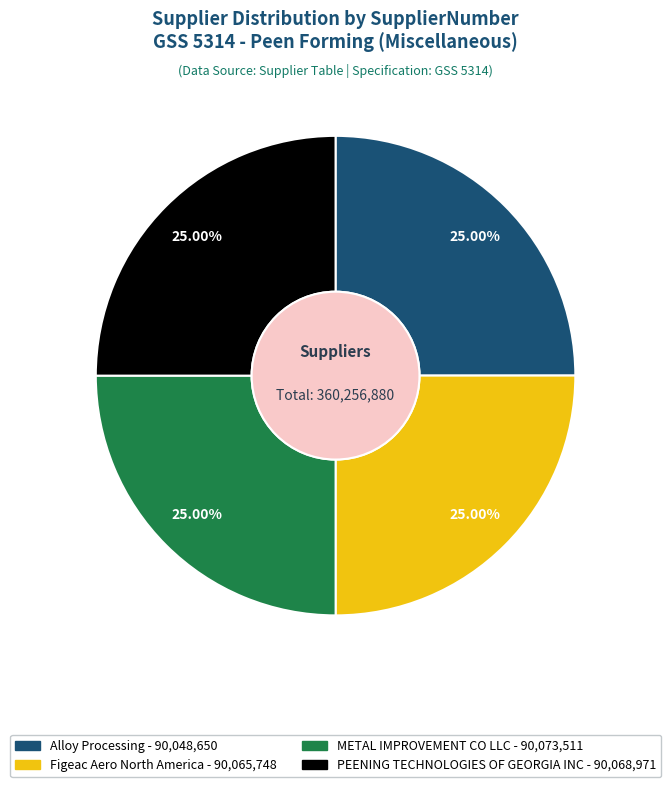

Does any single category account for the majority?

No